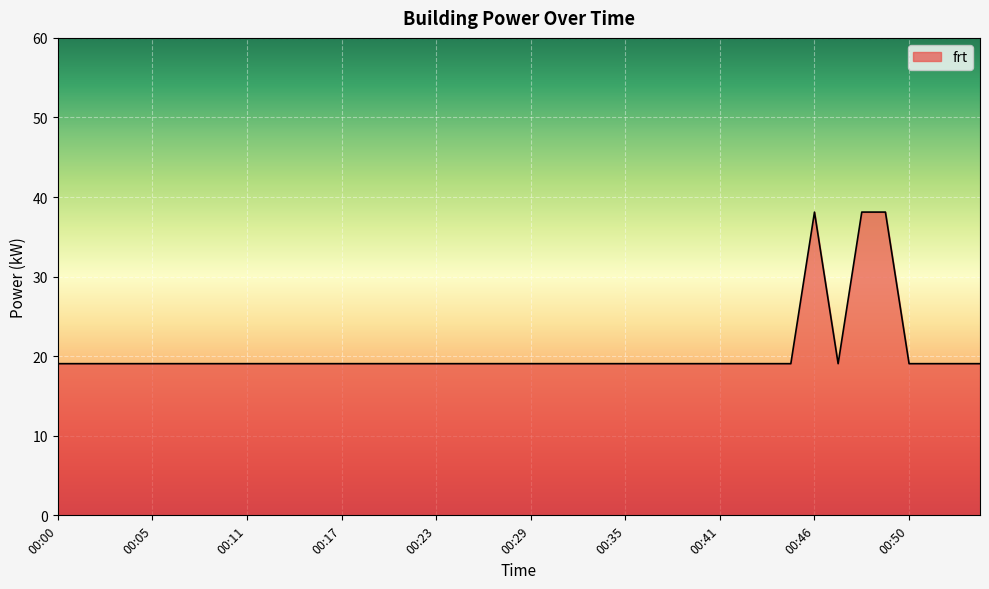

What is the difference between the maximum and minimum values?

19.1